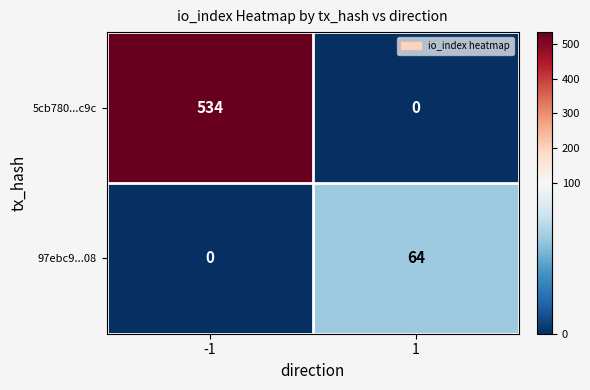

The value of 5cb780...c9c at 1 is 0. True or false?

True